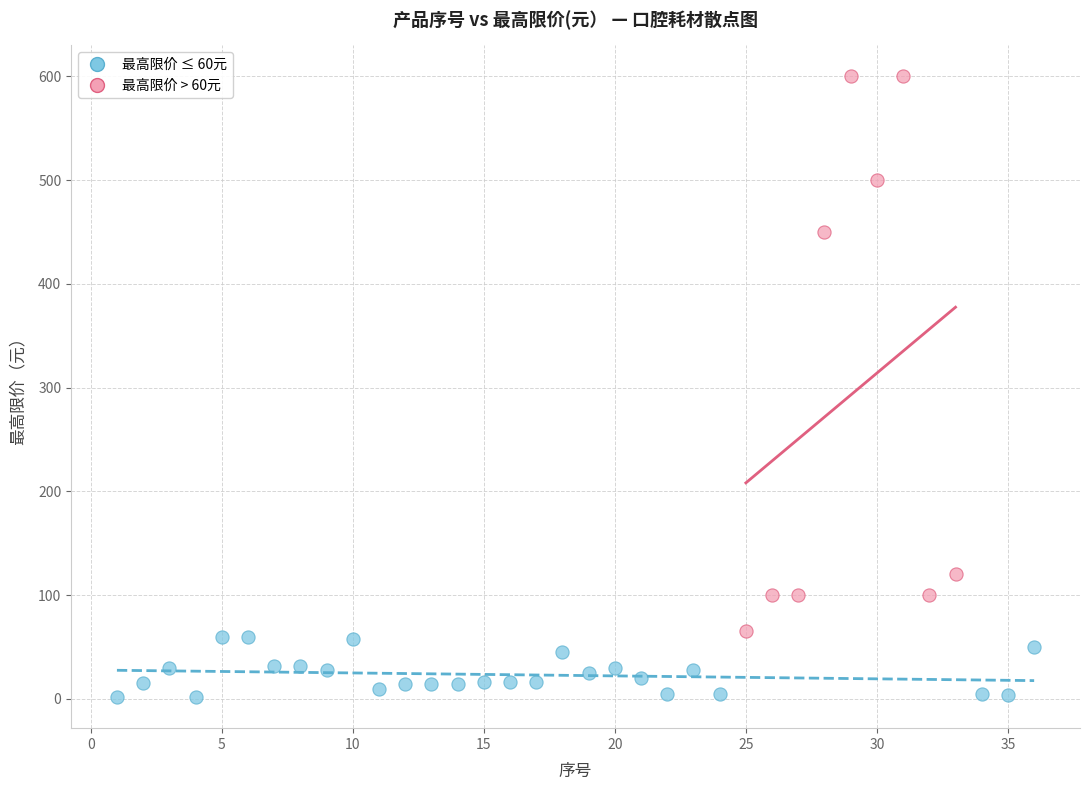

What are all the series names shown in the legend?

最高限价 ≤ 60元, 最高限价 > 60元